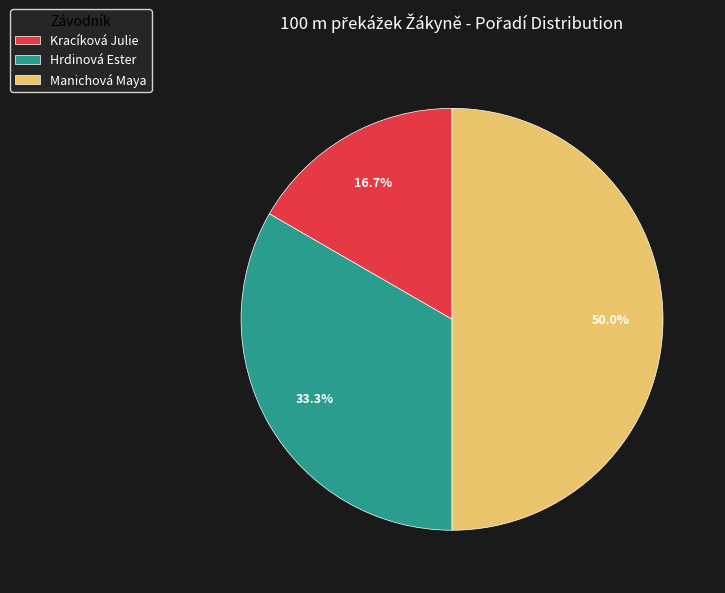

Does Kracíková Julie represent more than half of the total?

No